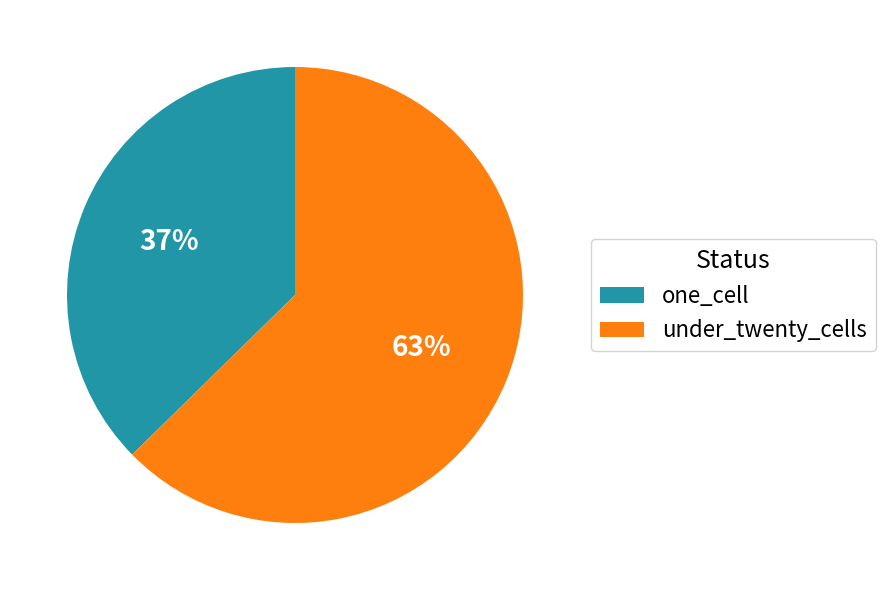

Is it true that under_twenty_cells is 57% of the pie?

False